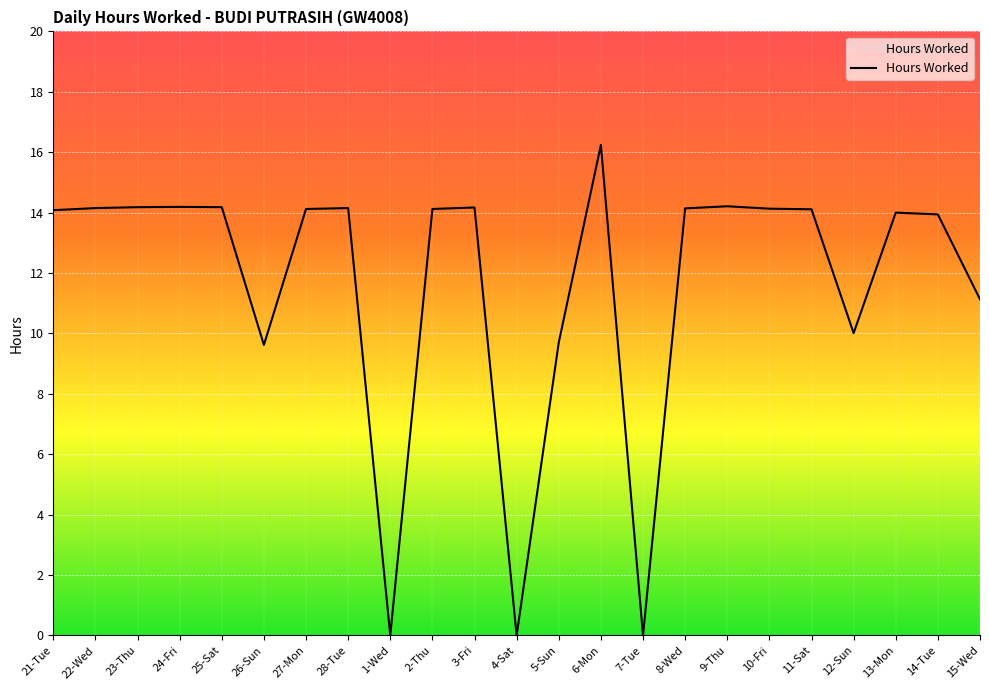

True or false: the data has more than 1 interior local peaks.

True